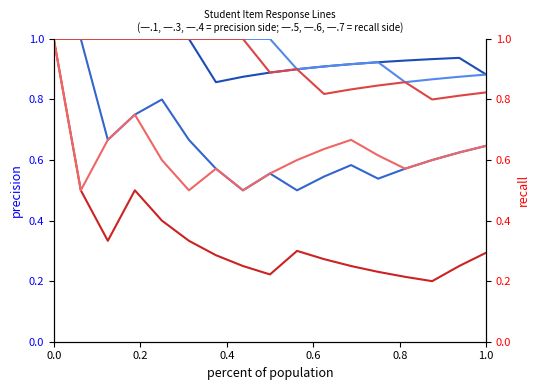

The value of 一.7(1分) at 1.0 is 0.2. True or false?

False